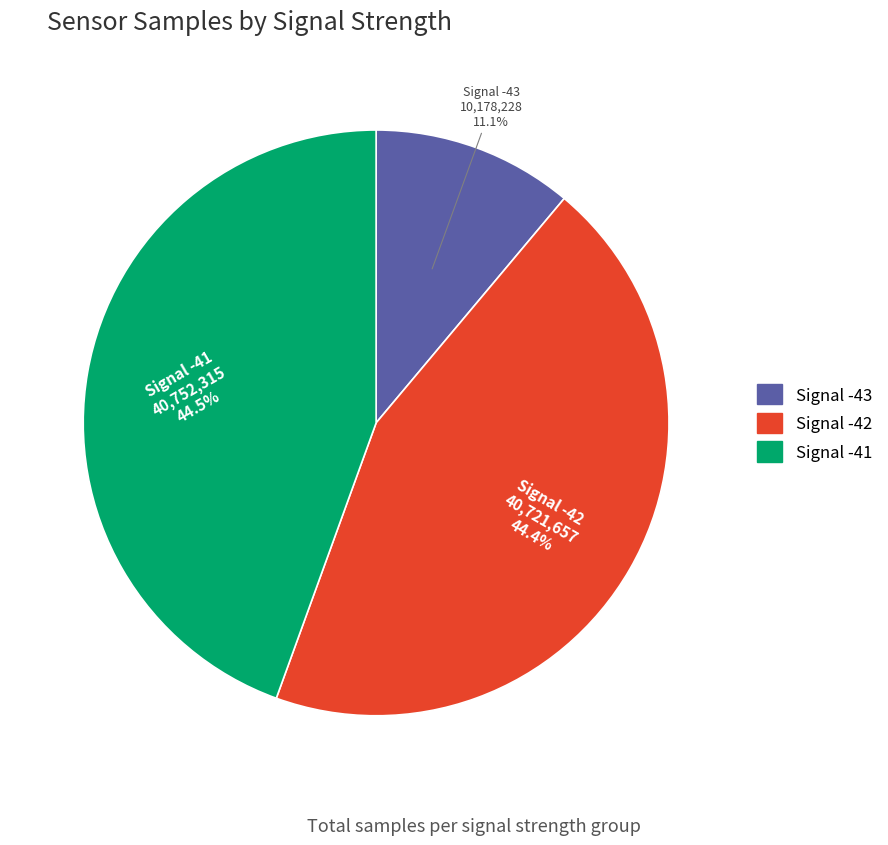

Is there any slice that represents more than half of the pie?

No